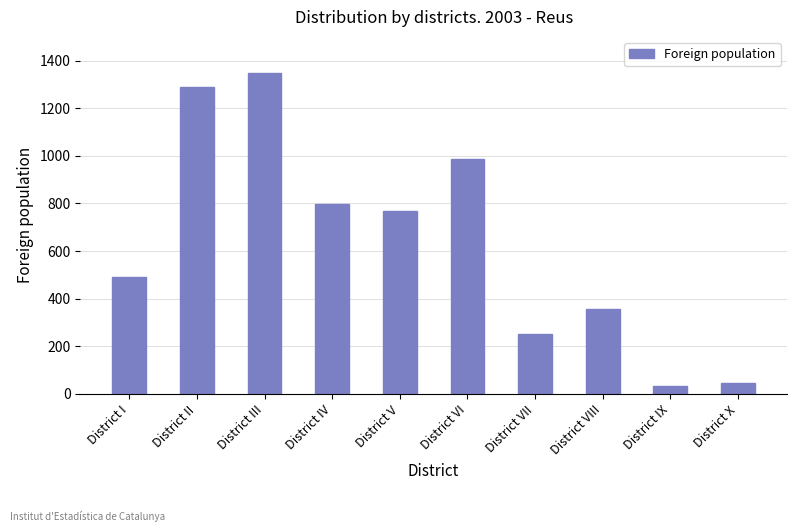

The value at District V is 386. True or false?

False